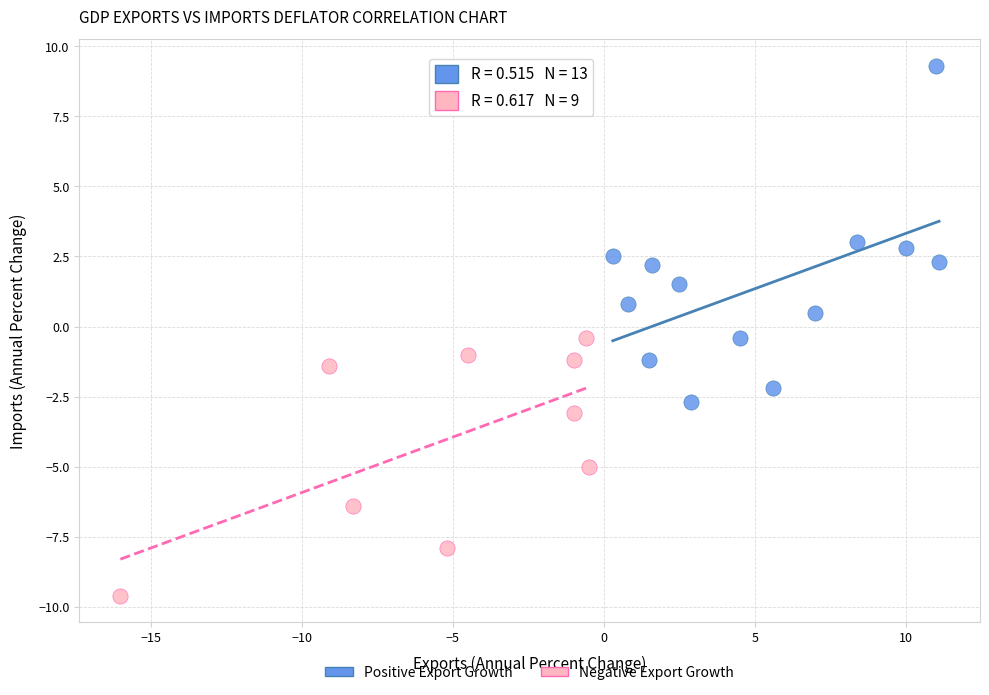

Which series reaches the minimum Y coordinate?

Negative Export Growth